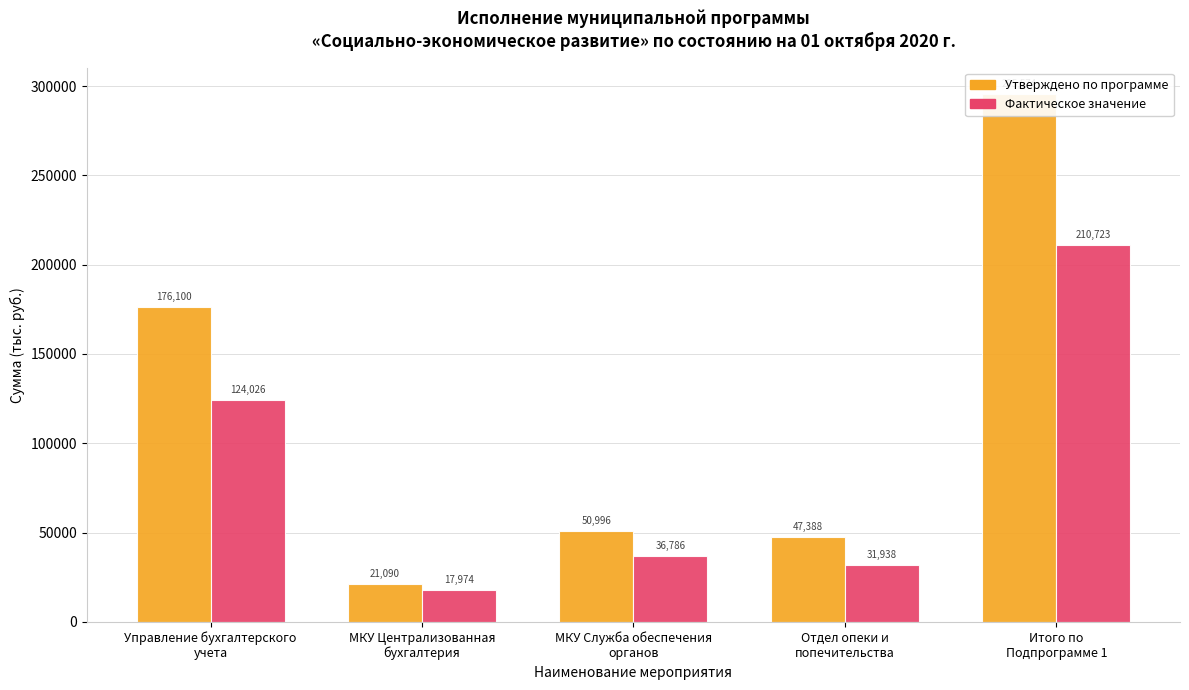

Reading left to right, list all the values displayed in this chart.

Утверждено по программе: Управление бухгалтерского
учета=176099.9	МКУ Централизованная
бухгалтерия=21090.0	МКУ Служба обеспечения
органов=50995.7	Отдел опеки и
попечительства=47388.1	Итого по
Подпрограмме 1=295573.7
Фактическое значение: Управление бухгалтерского
учета=124025.5	МКУ Централизованная
бухгалтерия=17973.6	МКУ Служба обеспечения
органов=36786.1	Отдел опеки и
попечительства=31938.0	Итого по
Подпрограмме 1=210723.2